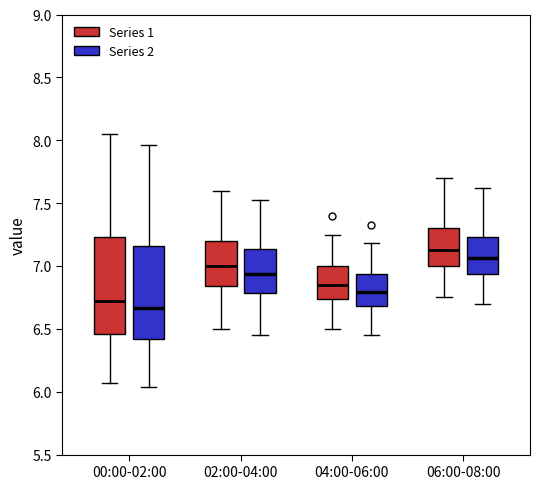

Reading left to right, transcribe this box plot: for each box, give where its median line is, the range the box spans, and where its two whiskers end, as read against the y-axis. The values are not printed on the chart, so give them approximately, as read against the axis.

00:00-02:00 (Series 1): median 6.70, box 6.45 to 7.25, whiskers 6.05 to 8.05
00:00-02:00 (Series 2): median 6.65, box 6.40 to 7.15, whiskers 6.05 to 7.95
02:00-04:00 (Series 1): median 7.00, box 6.85 to 7.20, whiskers 6.50 to 7.60
02:00-04:00 (Series 2): median 6.95, box 6.80 to 7.15, whiskers 6.45 to 7.50
04:00-06:00 (Series 1): median 6.85, box 6.75 to 7.00, whiskers 6.50 to 7.25
04:00-06:00 (Series 2): median 6.80, box 6.70 to 6.95, whiskers 6.45 to 7.20
06:00-08:00 (Series 1): median 7.15, box 7.00 to 7.30, whiskers 6.75 to 7.70
06:00-08:00 (Series 2): median 7.05, box 6.95 to 7.25, whiskers 6.70 to 7.60